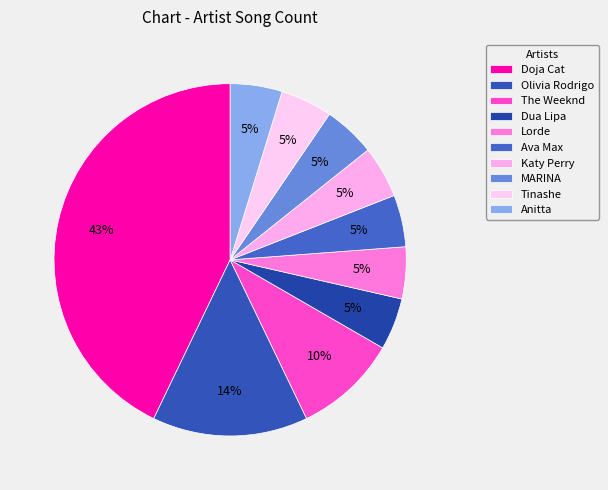

To the nearest percent, what percentage of the pie is MARINA?

5%